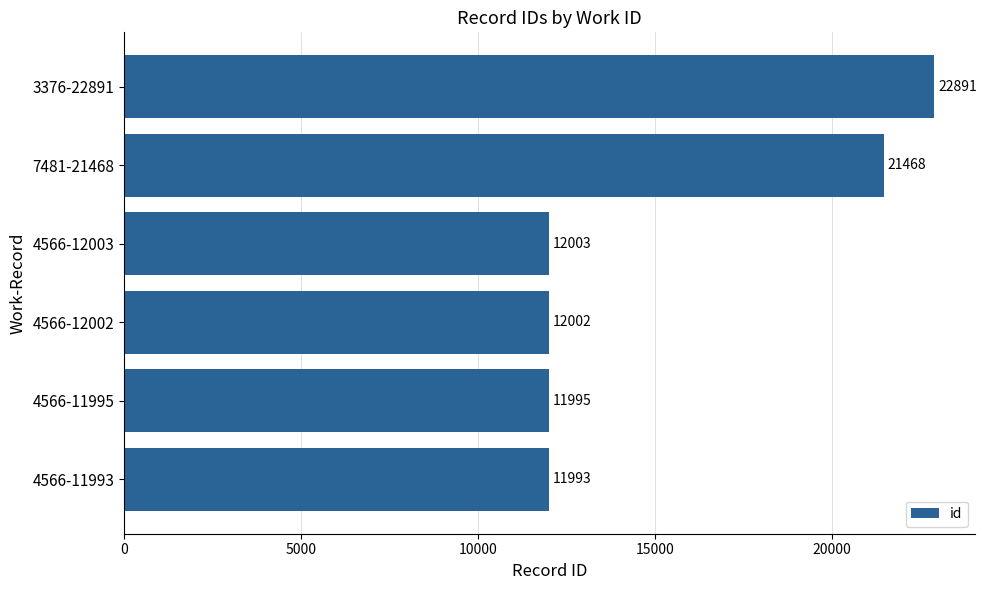

What is the sum of all values?

92352